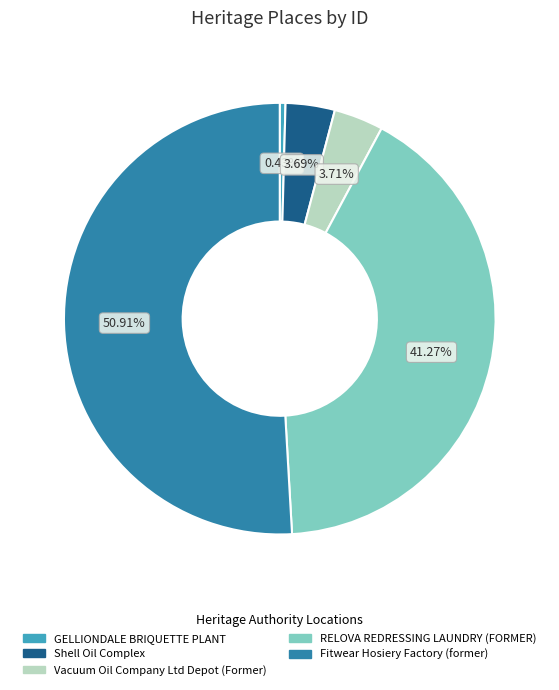

Combined, do Fitwear Hosiery Factory (former) and RELOVA REDRESSING LAUNDRY (FORMER) account for over 50%?

Yes